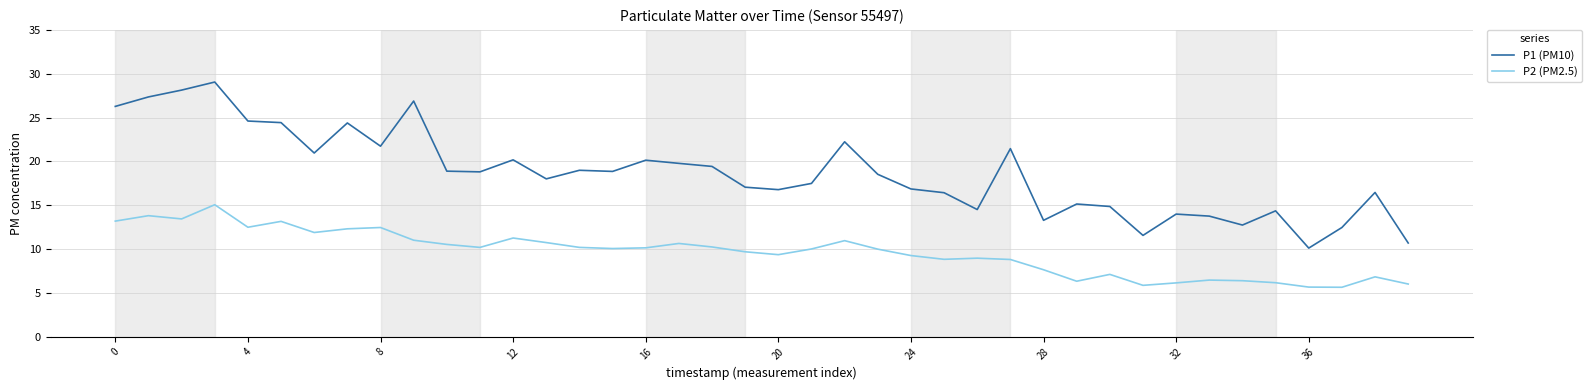

Rank the series by their maximum value, from highest to lowest.

P1 (PM10), P2 (PM2.5)